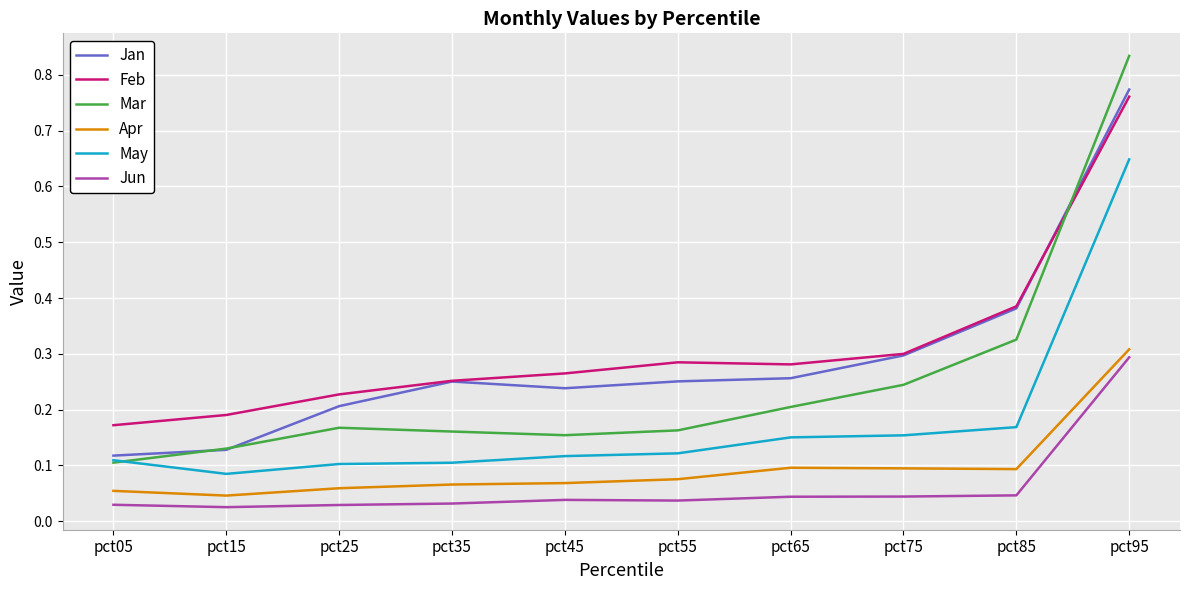

At which label is Mar closest to 0?

pct05